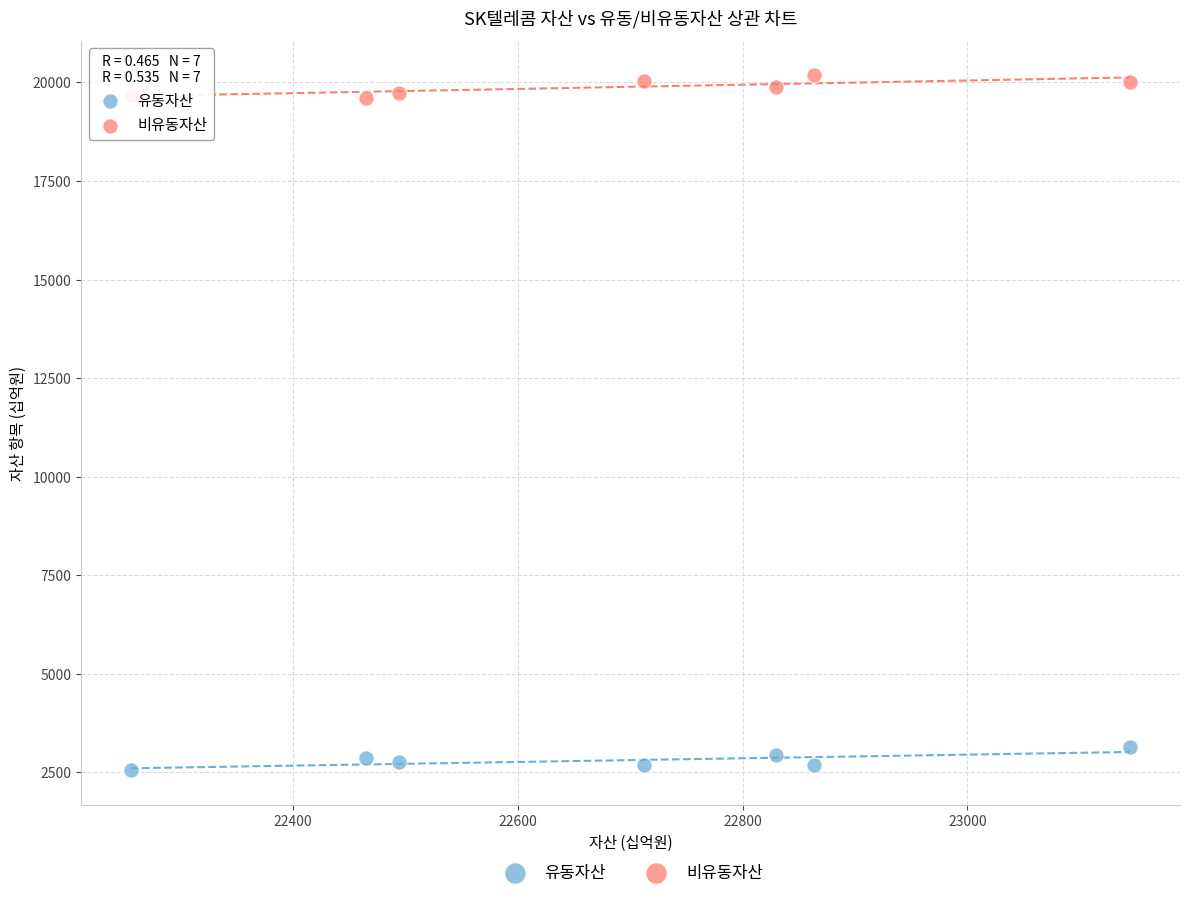

Across all data points, what is the range of X values (max minus min)?

888.7